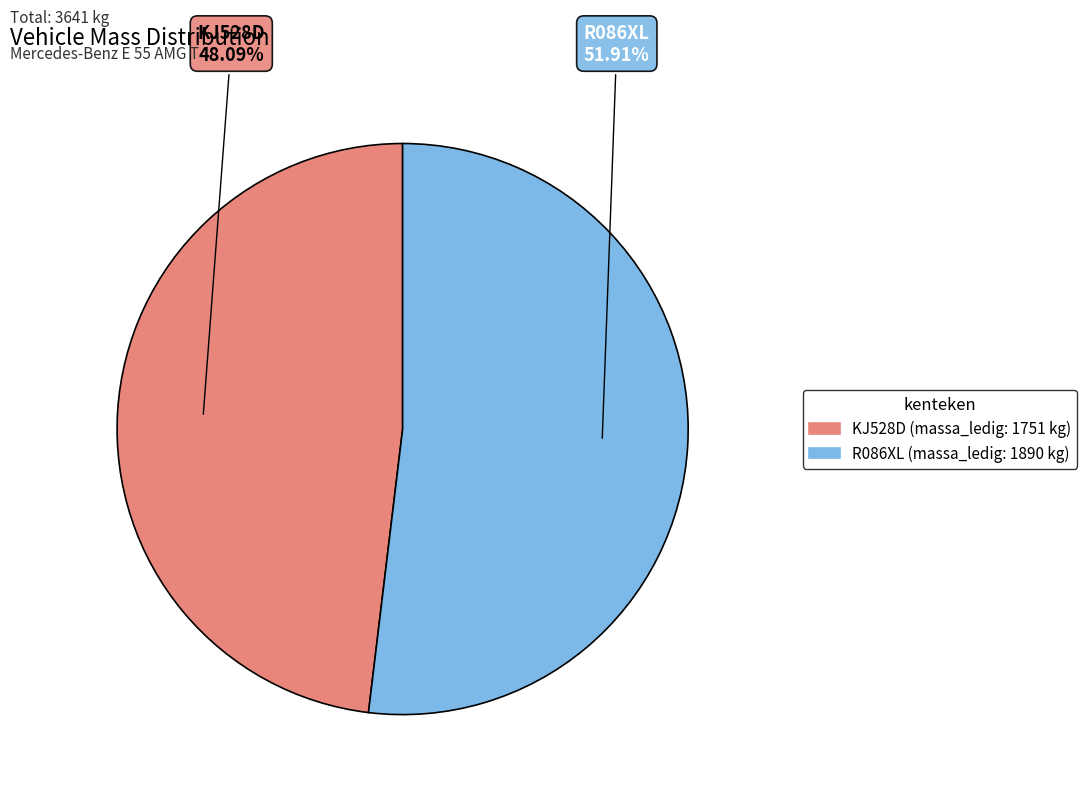

Which category has the biggest portion of the pie?

R086XL